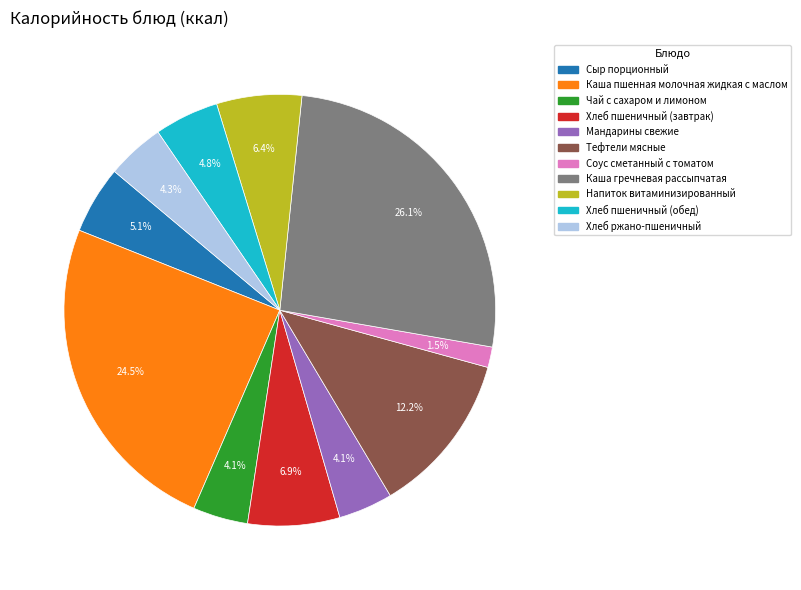

How many slices are in this pie chart?

11